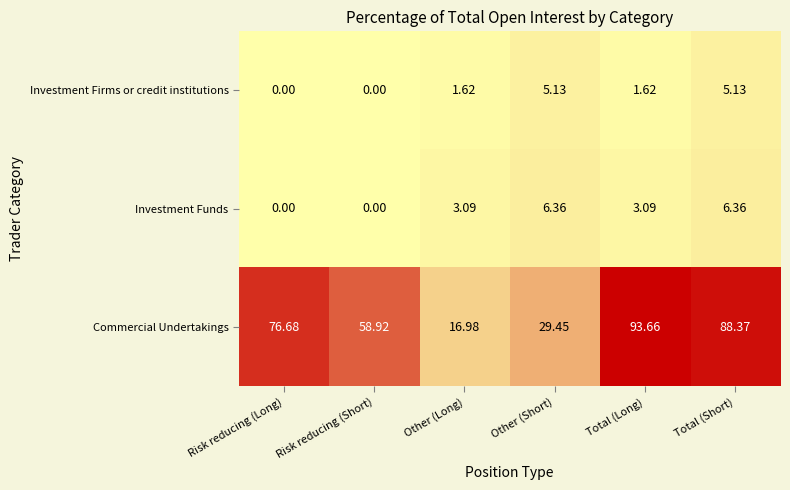

Rank the series by their maximum value, from lowest to highest.

Investment Firms or credit institutions, Investment Funds, Commercial Undertakings